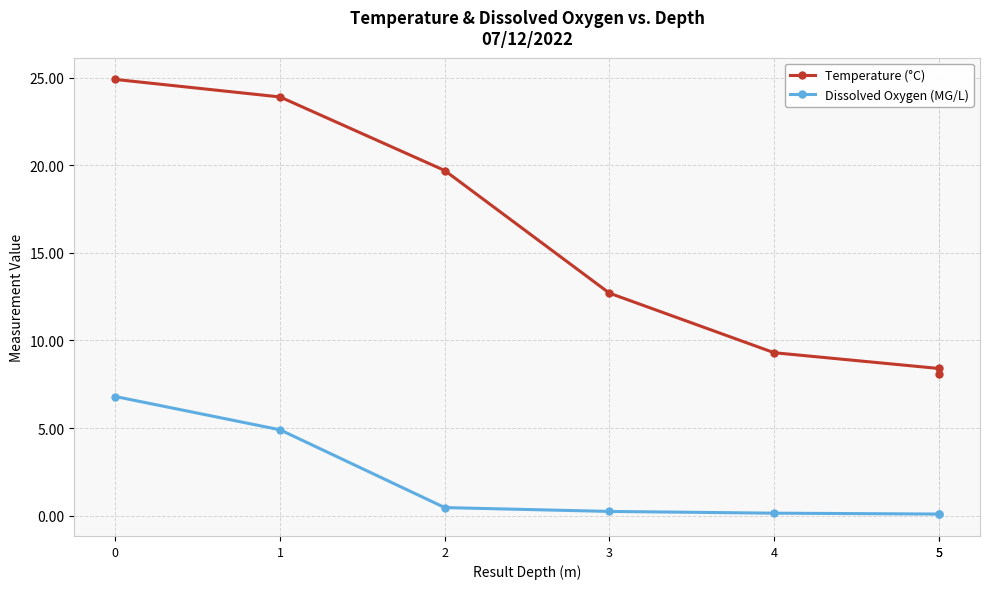

What is the lowest value of the Temperature (°C) series?

8.1